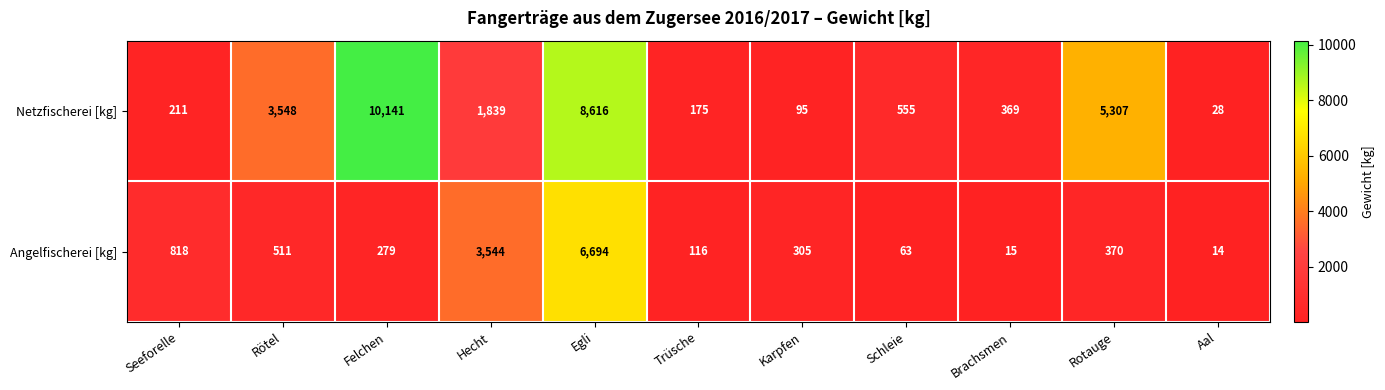

List the series in order of their overall mean, highest first.

Netzfischerei [kg], Angelfischerei [kg]